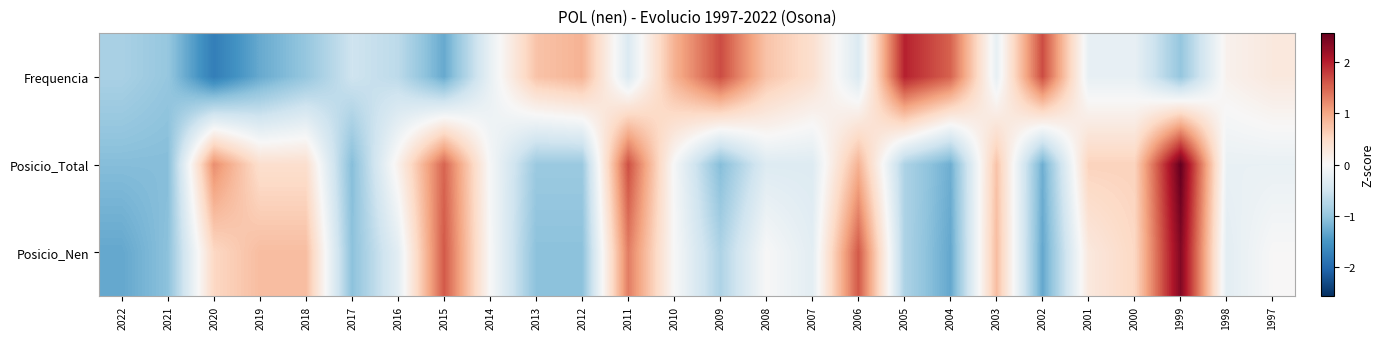

Reading left to right, extract all data points from this chart.

Frequencia: 2022=-0.8	2021=-1.0	2020=-1.8	2019=-1.3	2018=-1.0	2017=-0.5	2016=-0.7	2015=-1.3	2014=-0.2	2013=0.7	2012=0.9	2011=-0.4	2010=0.9	2009=1.7	2008=0.7	2007=0.4	2006=-0.4	2005=2.0	2004=1.5	2003=-0.2	2002=1.7	2001=-0.2	2000=-0.2	1999=-1.0	1998=0.1	1997=0.3
Posicio_Total: 2022=-1.1	2021=-1.1	2020=1.2	2019=0.4	2018=0.4	2017=-1.1	2016=0.1	2015=1.5	2014=-0.0	2013=-0.9	2012=-0.9	2011=1.6	2010=-0.0	2009=-1.1	2008=-0.3	2007=-0.3	2006=0.9	2005=-0.8	2004=-1.3	2003=0.7	2002=-1.3	2001=0.6	2000=0.6	1999=2.6	1998=-0.2	1997=-0.2
Posicio_Nen: 2022=-1.3	2021=-1.1	2020=0.5	2019=0.8	2018=0.8	2017=-1.1	2016=-0.3	2015=1.6	2014=0.0	2013=-1.1	2012=-1.1	2011=1.3	2010=0.0	2009=-0.8	2008=0.0	2007=-0.3	2006=1.6	2005=-0.8	2004=-1.3	2003=0.8	2002=-1.3	2001=0.3	2000=0.5	1999=2.4	1998=-0.3	1997=0.0